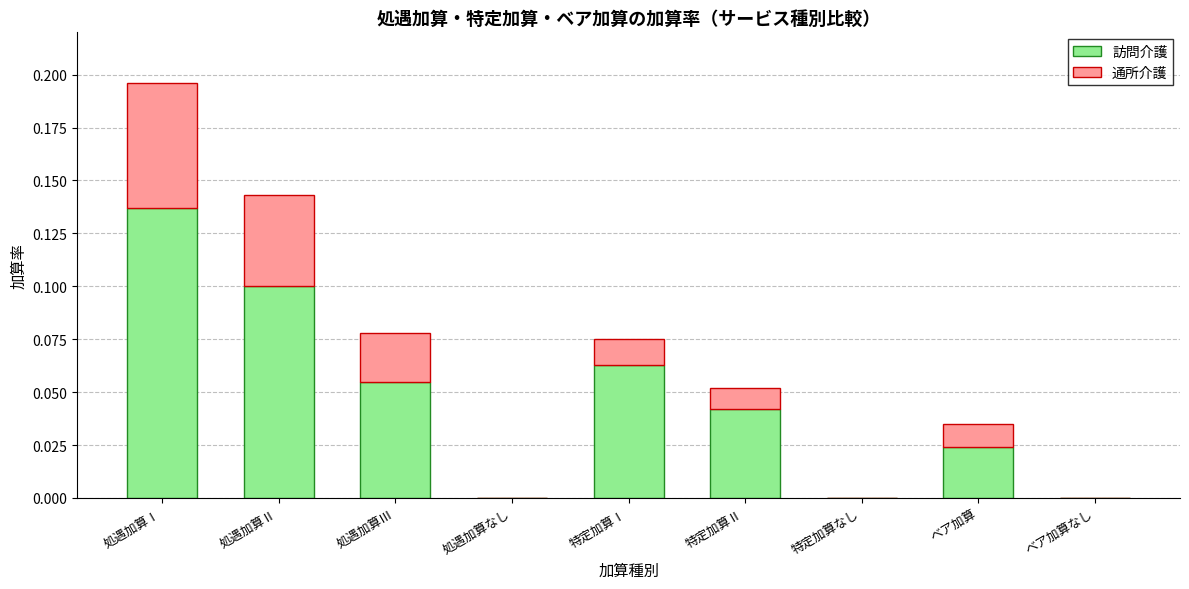

The value of 訪問介護 at 処遇加算Ⅰ is 0.1. True or false?

True